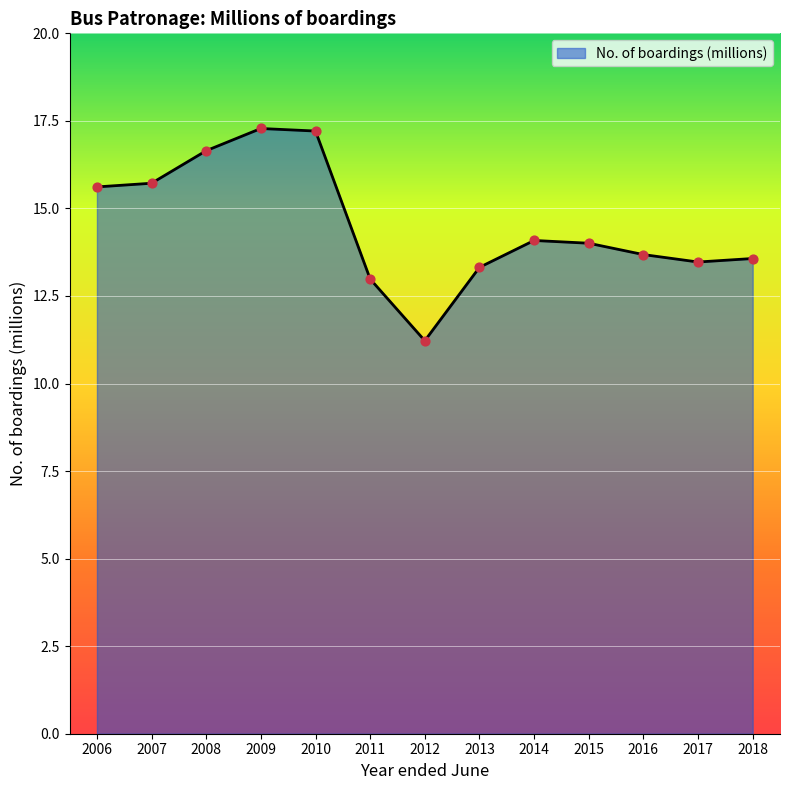

Which has a higher value, 2010 or 2011?

2010